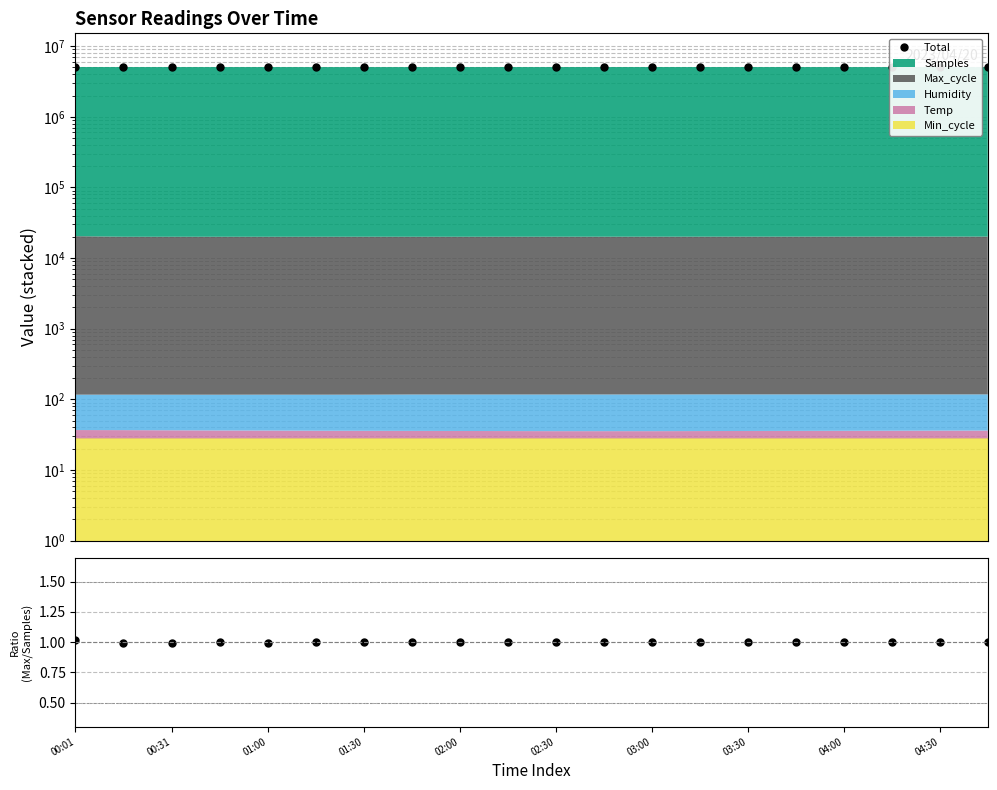

True or false: the data shows 5060097.5 at 03:00.

True